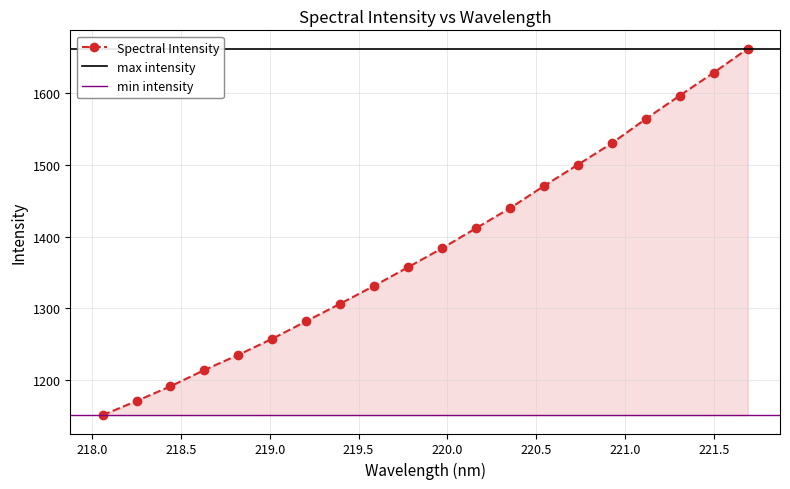

What is the value of the 8th point from the left?

1306.6